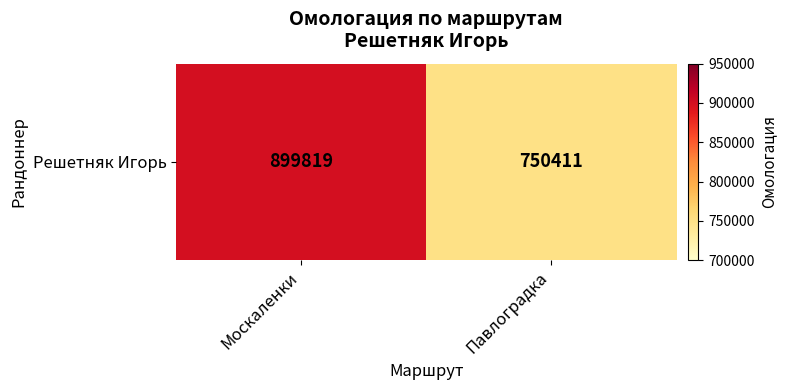

What is the difference between the values at Москаленки and Павлоградка?

149408